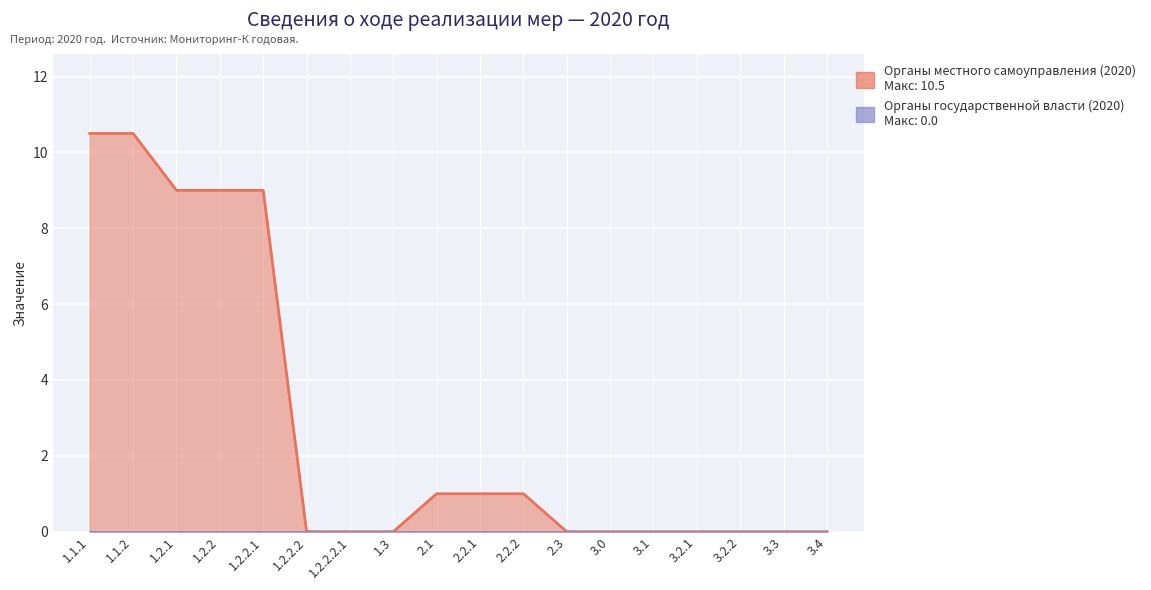

What is the average value?

2.8